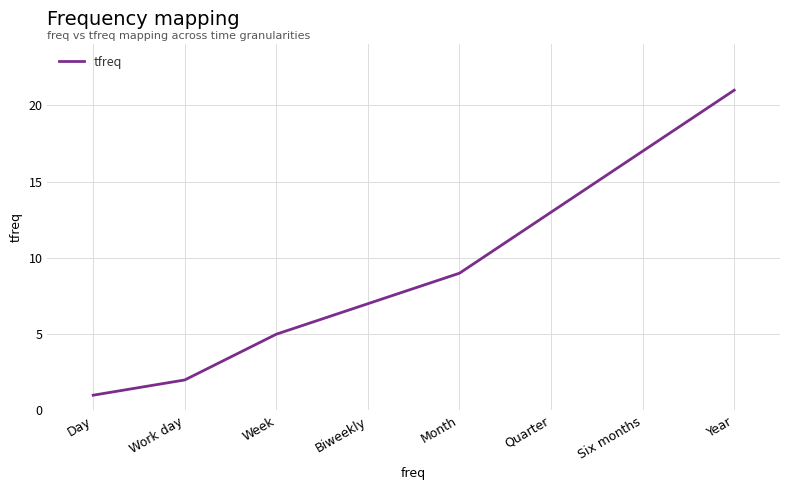

At which category does the chart reach its peak across all series?

Year